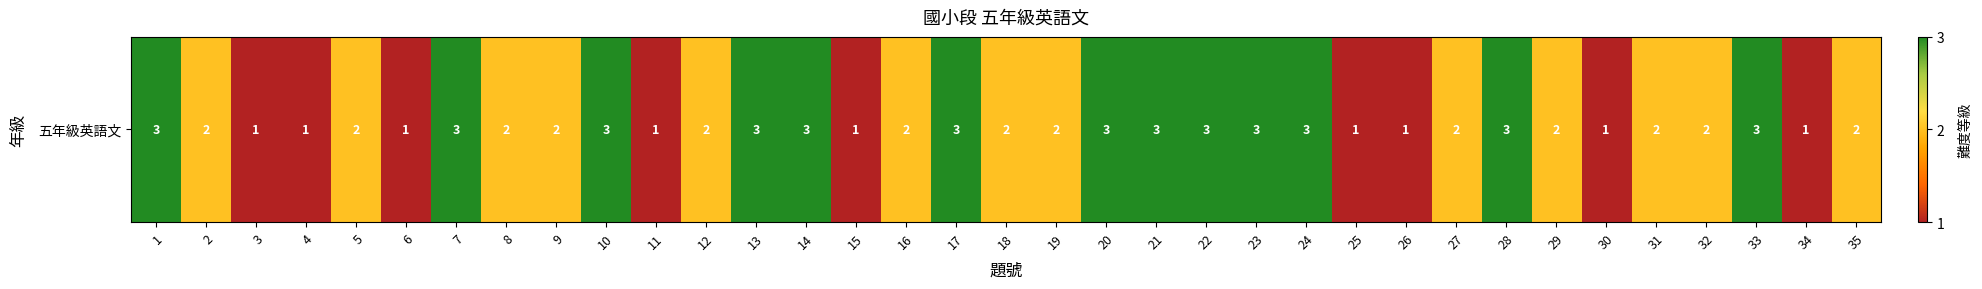

The chart shows a value of 1 at 26. True or false?

True